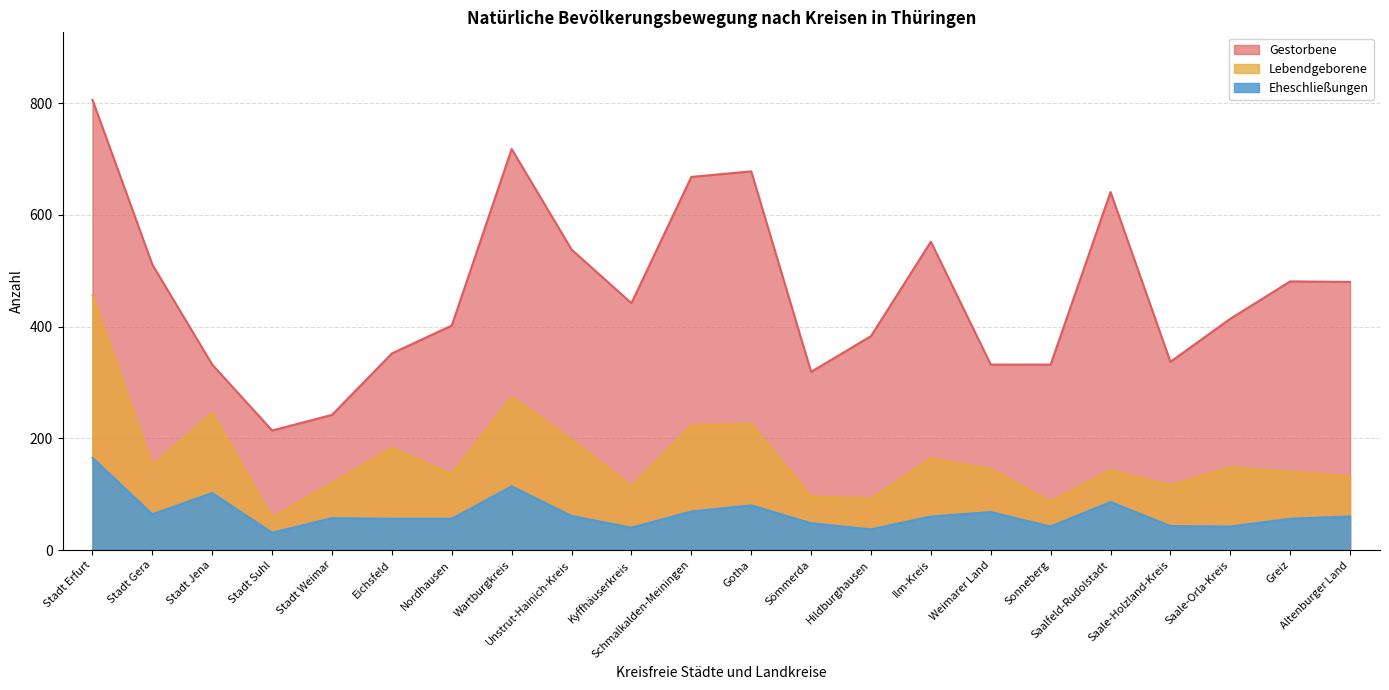

Rank the categories by Lebendgeborene value from highest to lowest.

Stadt Erfurt, Wartburgkreis, Stadt Jena, Gotha, Schmalkalden-Meiningen, Unstrut-Hainich-Kreis, Eichsfeld, Ilm-Kreis, Stadt Gera, Saale-Orla-Kreis, Weimarer Land, Saalfeld-Rudolstadt, Greiz, Nordhausen, Altenburger Land, Stadt Weimar, Saale-Holzland-Kreis, Kyffhäuserkreis, Sömmerda, Hildburghausen, Sonneberg, Stadt Suhl